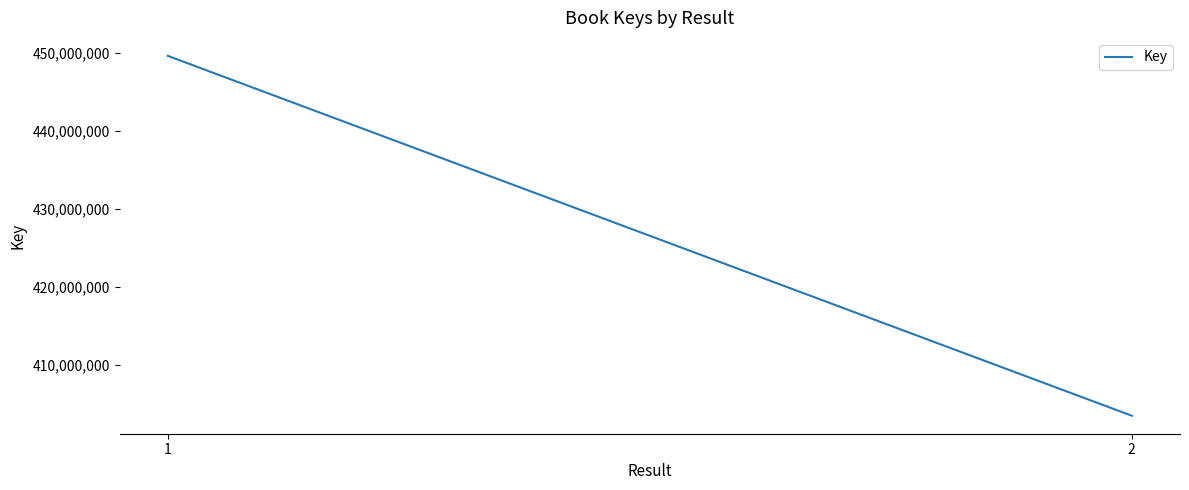

Reading right to left, list all the values displayed in this chart.

403484578	449576450